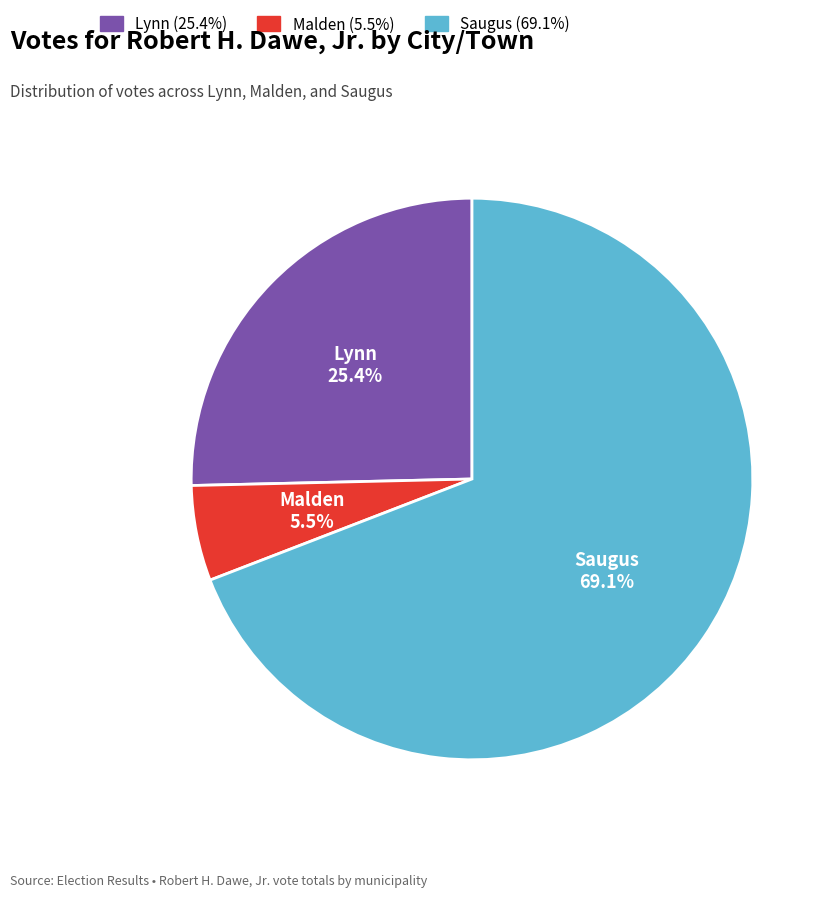

Does any single category account for the majority?

Yes